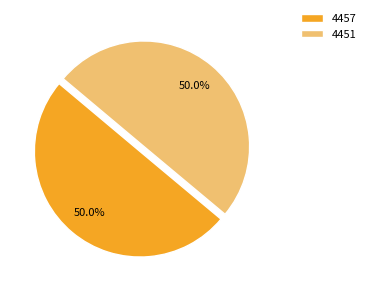

Combined, do 4457 and 4451 account for over 50%?

Yes